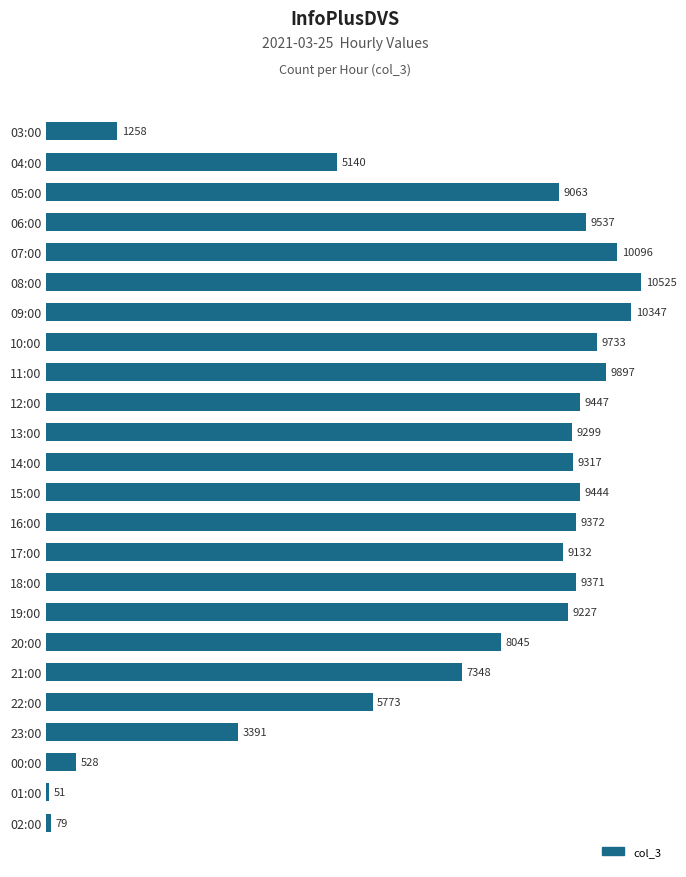

Reading top to bottom, what are all the values shown in this chart?

03:00=1258	04:00=5140	05:00=9063	06:00=9537	07:00=10096	08:00=10525	09:00=10347	10:00=9733	11:00=9897	12:00=9447	13:00=9299	14:00=9317	15:00=9444	16:00=9372	17:00=9132	18:00=9371	19:00=9227	20:00=8045	21:00=7348	22:00=5773	23:00=3391	00:00=528	01:00=51	02:00=79